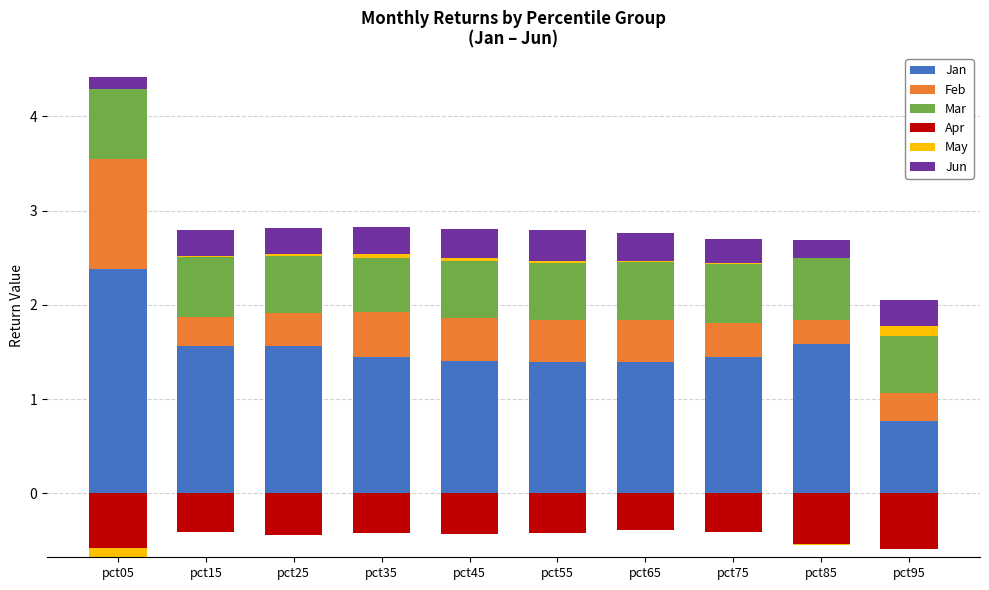

What is the difference between the second highest and second lowest values in the Jun series?

0.1